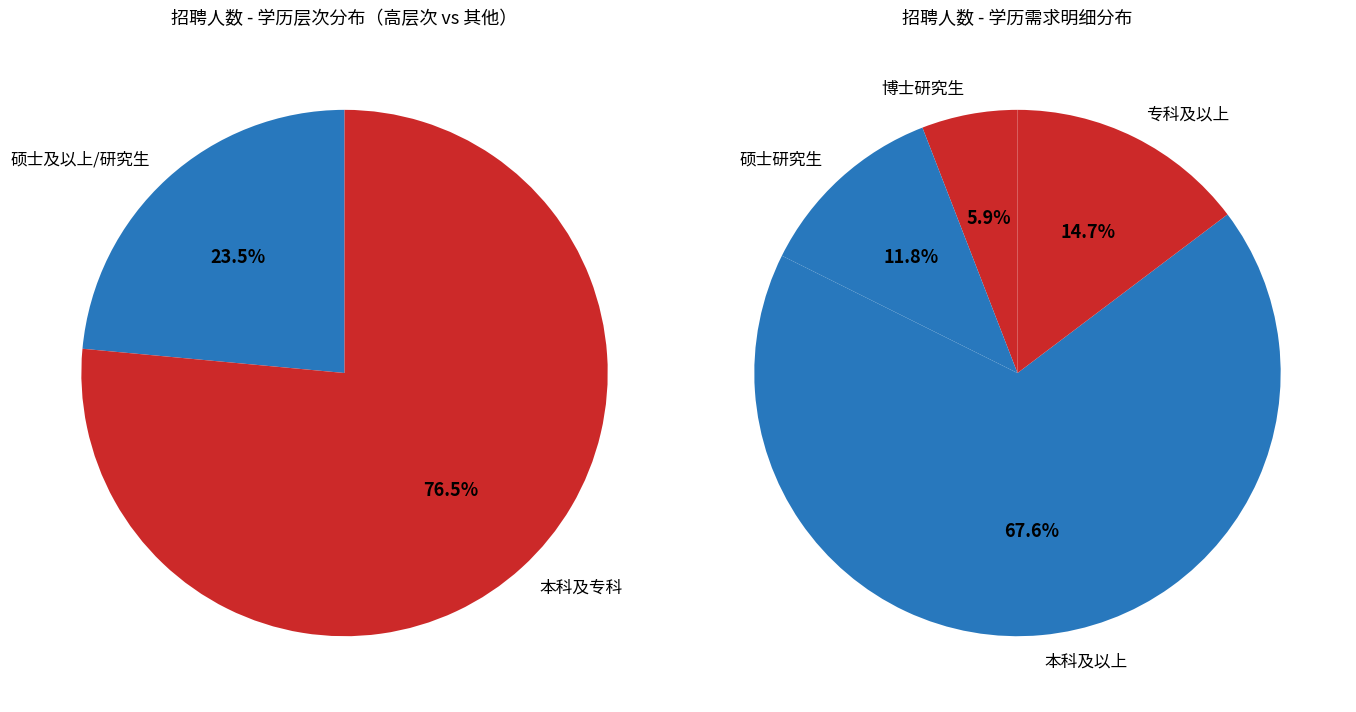

Which category has the biggest portion of the pie?

本科及以上